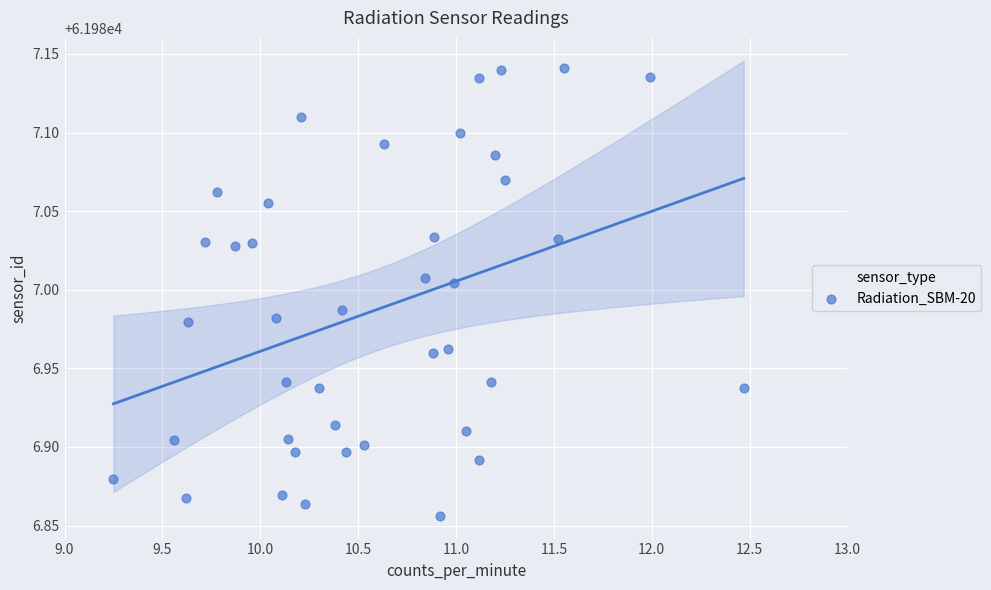

What is the range of Y values (max minus min)?

0.3